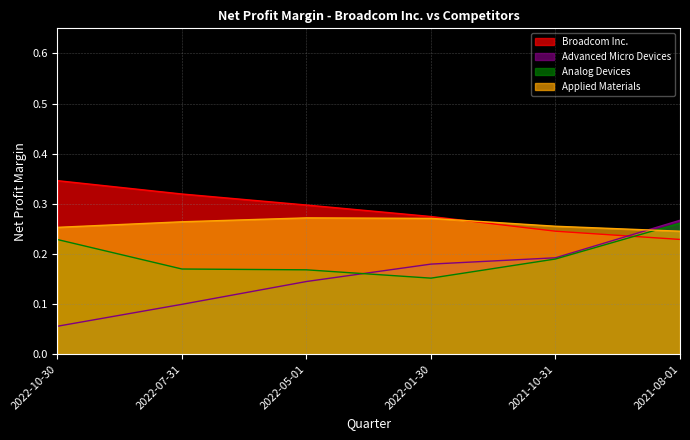

Does the chart display data point markers on the line(s)?

No